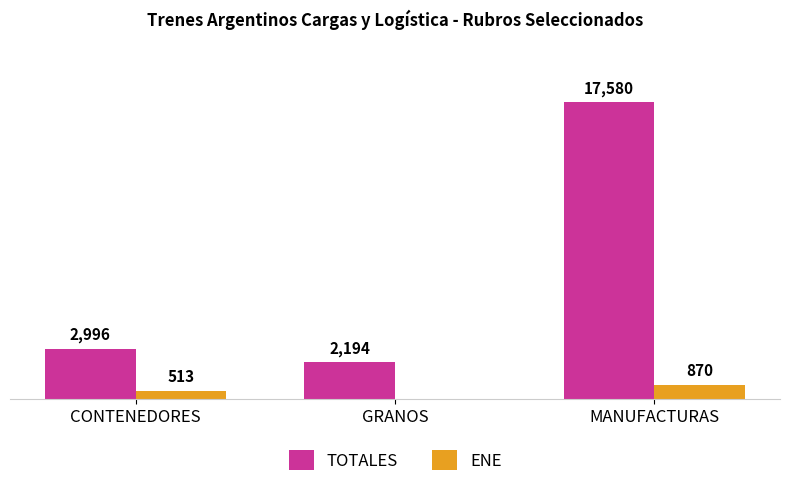

Which label corresponds to the largest value in the chart?

MANUFACTURAS